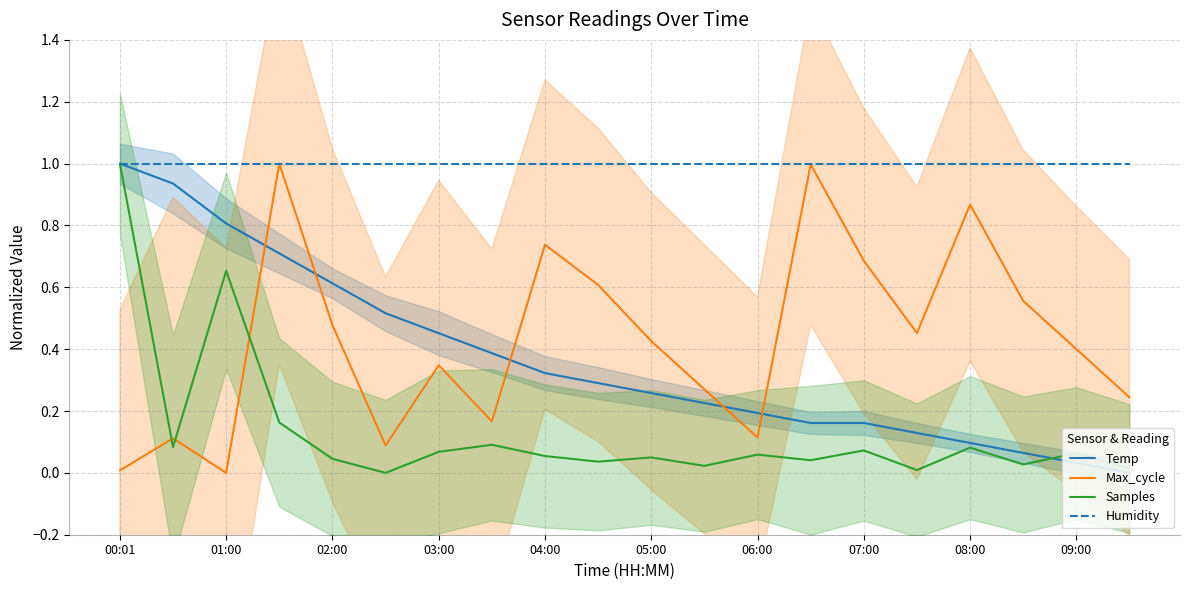

Which category has the highest value in the Temp series?

00:01